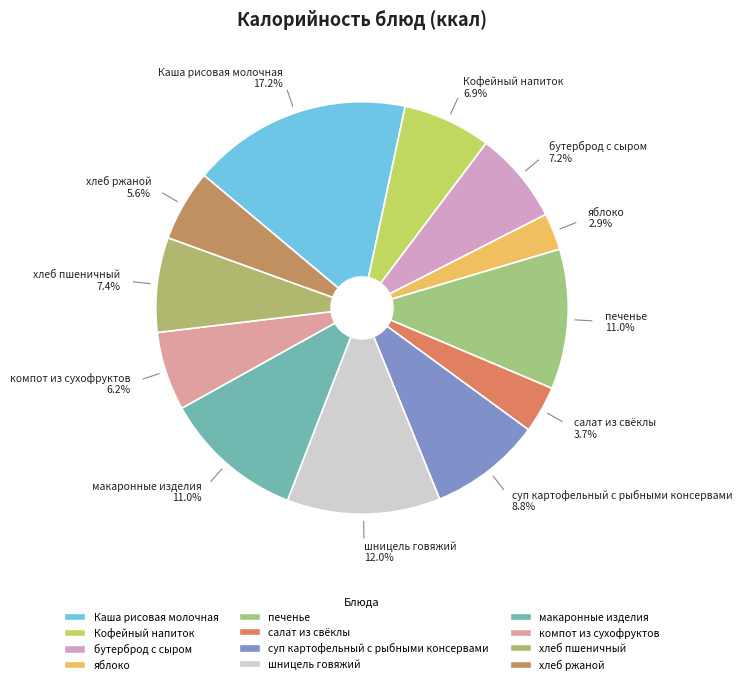

To the nearest percent, what is the difference between the largest and smallest slice percentages?

14%